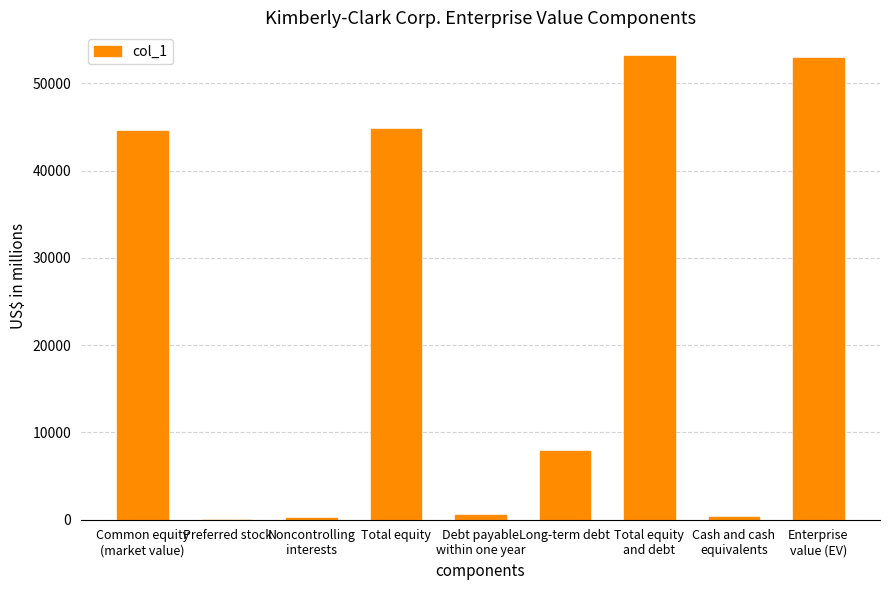

The chart shows a value of 52882 at Enterprise
value (EV). True or false?

True